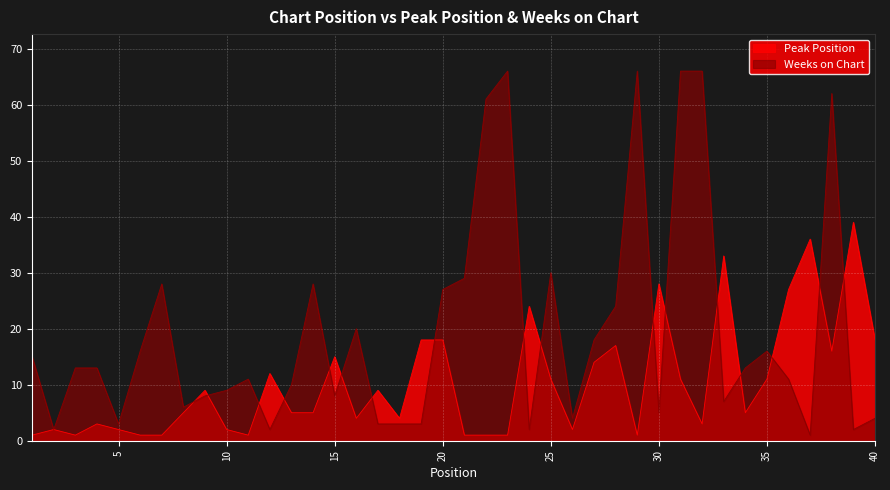

Which series has the largest total across all categories?

Weeks on Chart